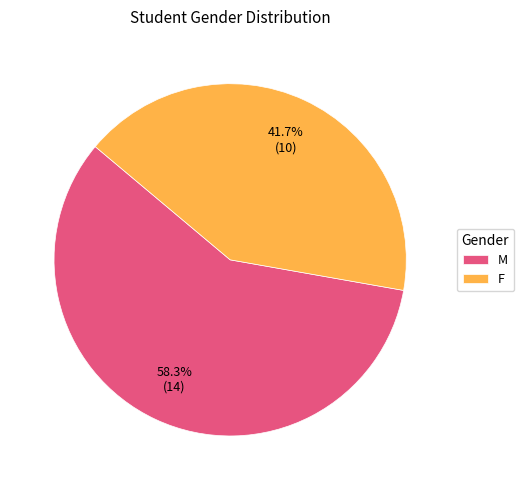

To the nearest percent, what is the combined percentage of F and M?

100%